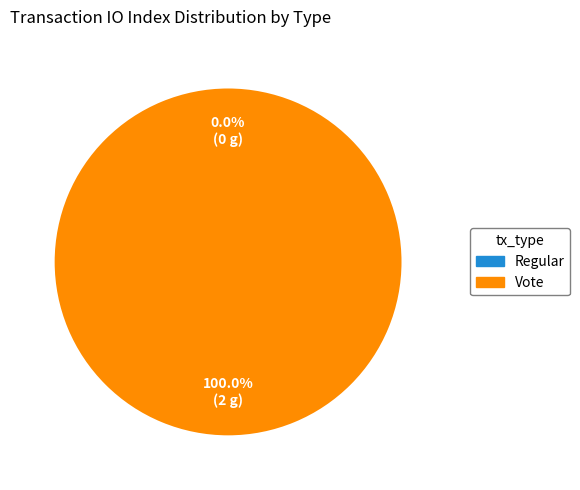

Is there a majority slice in this chart?

Yes